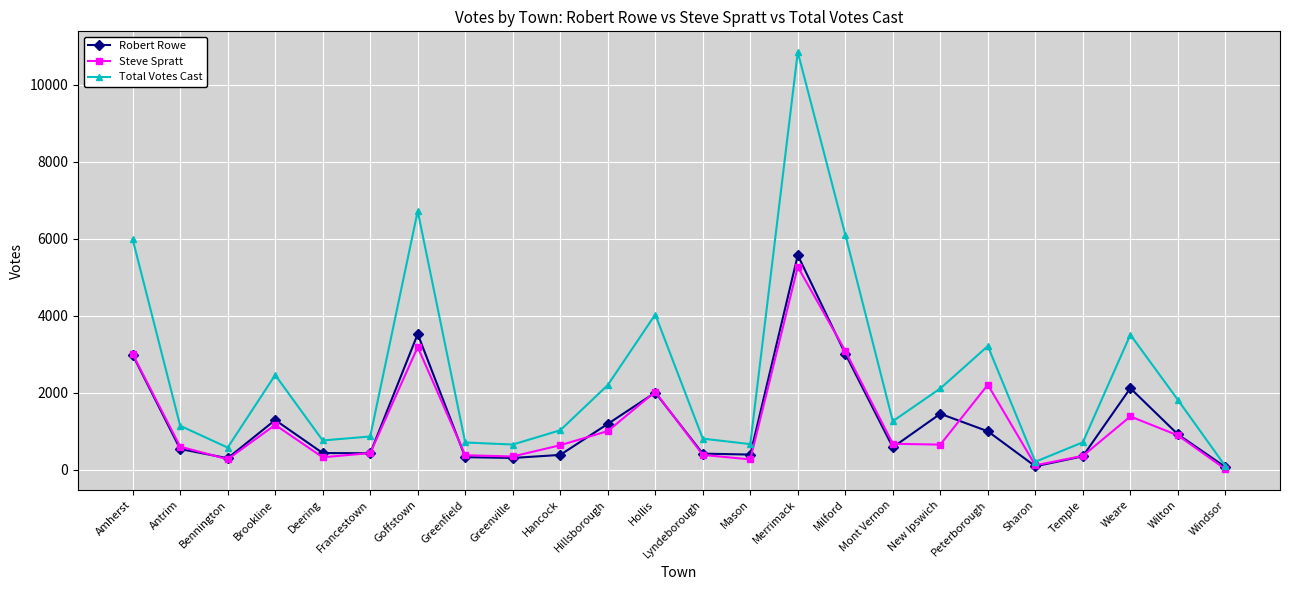

How many data points in Total Votes Cast are less than 1264?

12